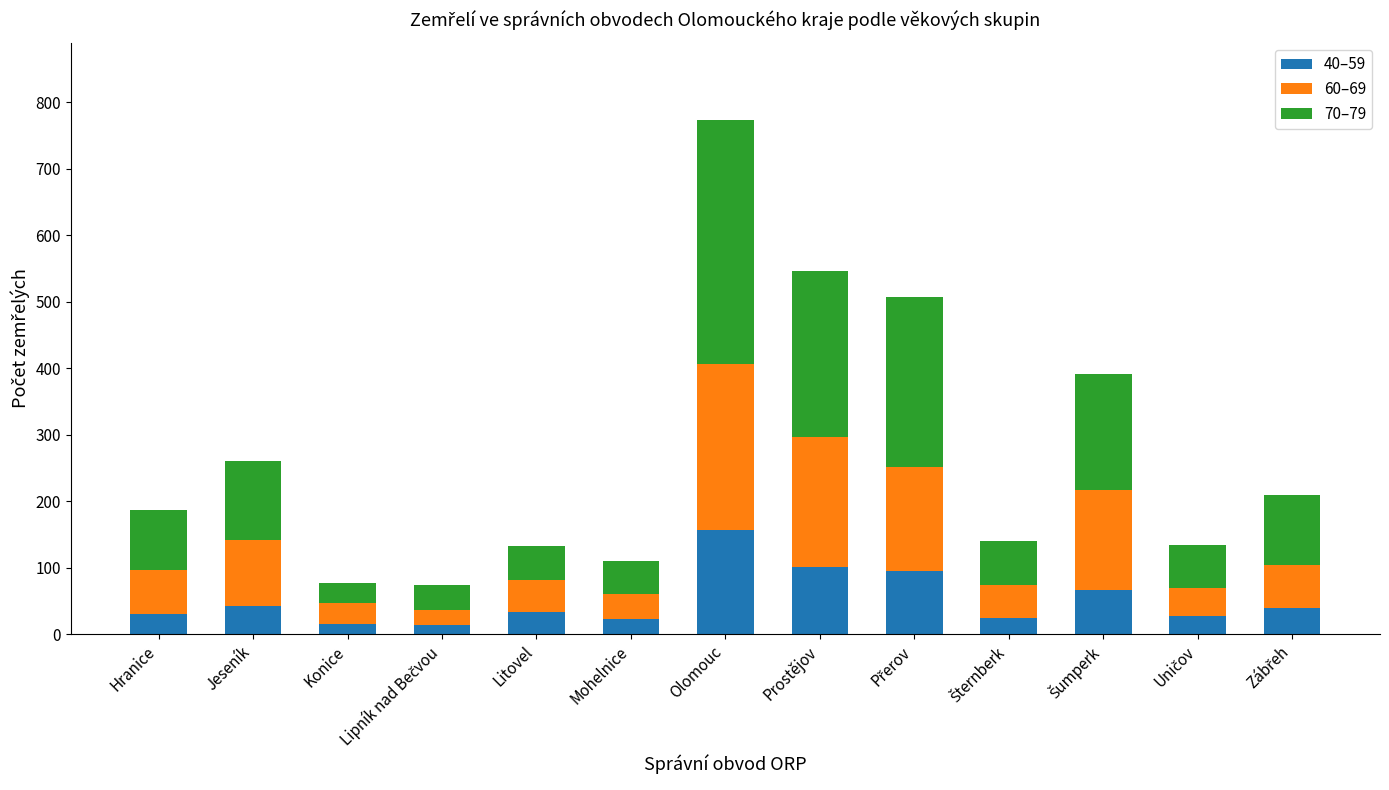

What is the total value across all series at Mohelnice?

111